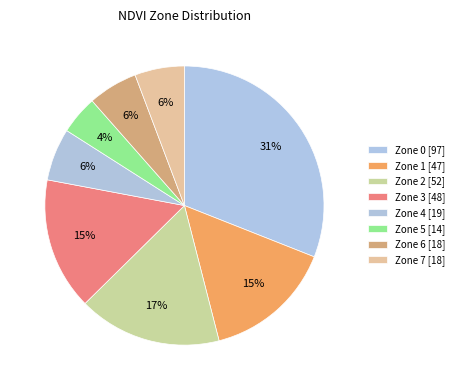

What is the ratio of the value at Zone 3 to the value at Zone 0?

0.5